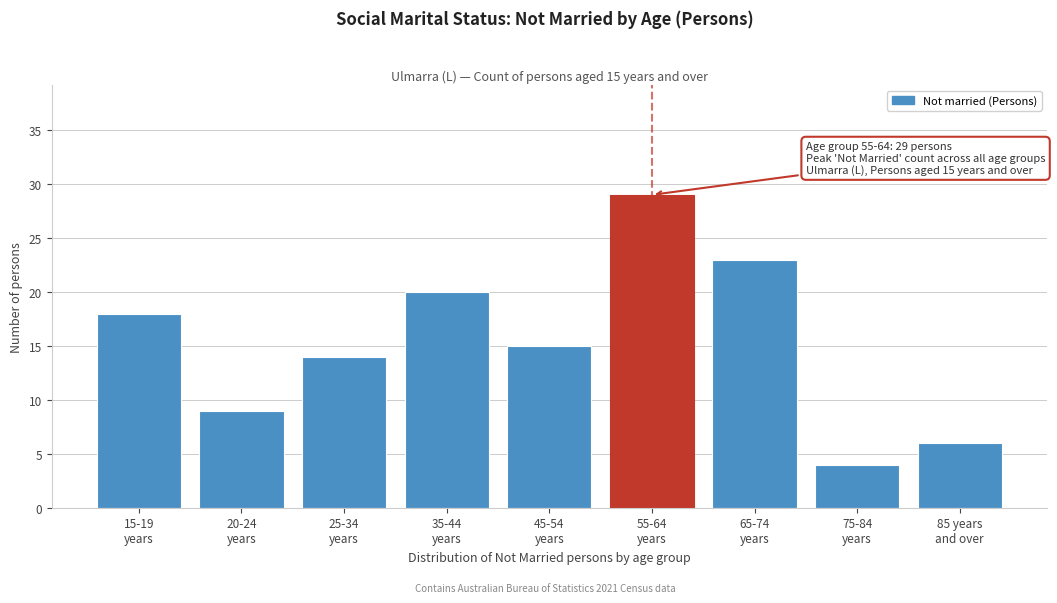

Reading left to right, list all the values displayed in this chart.

18	9	14	20	15	29	23	4	6